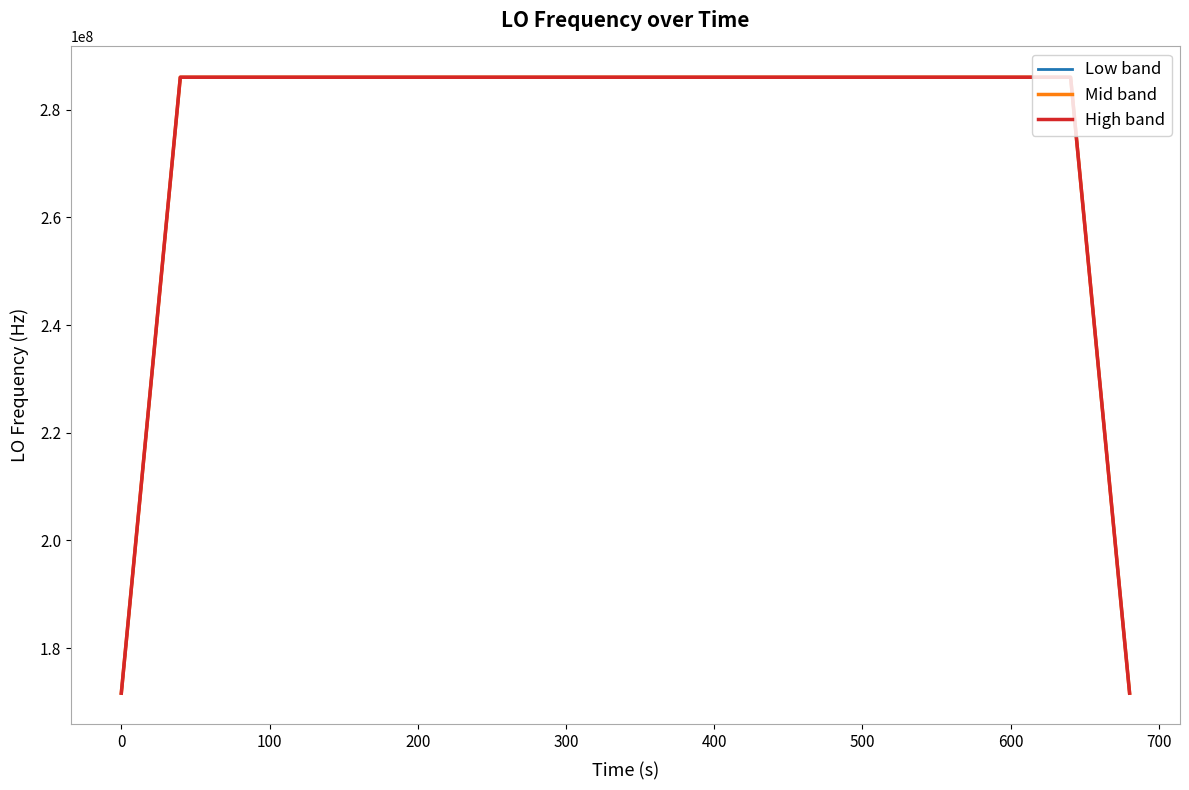

True or false: Low band and Mid band intersect in this chart.

False